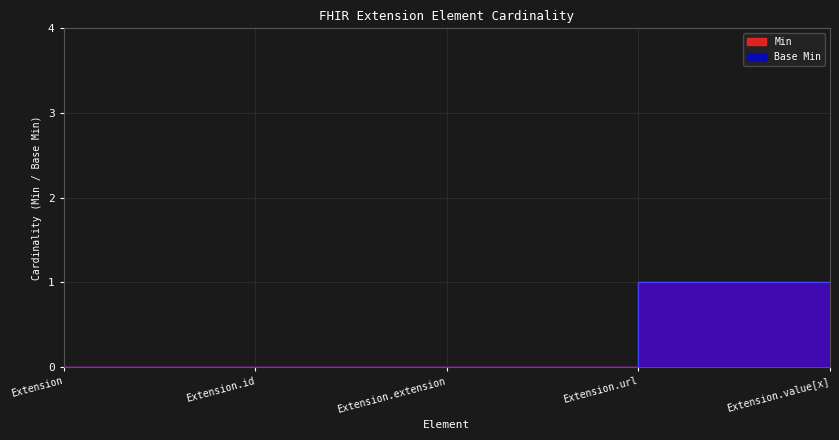

Which series has the largest total across all categories?

Min